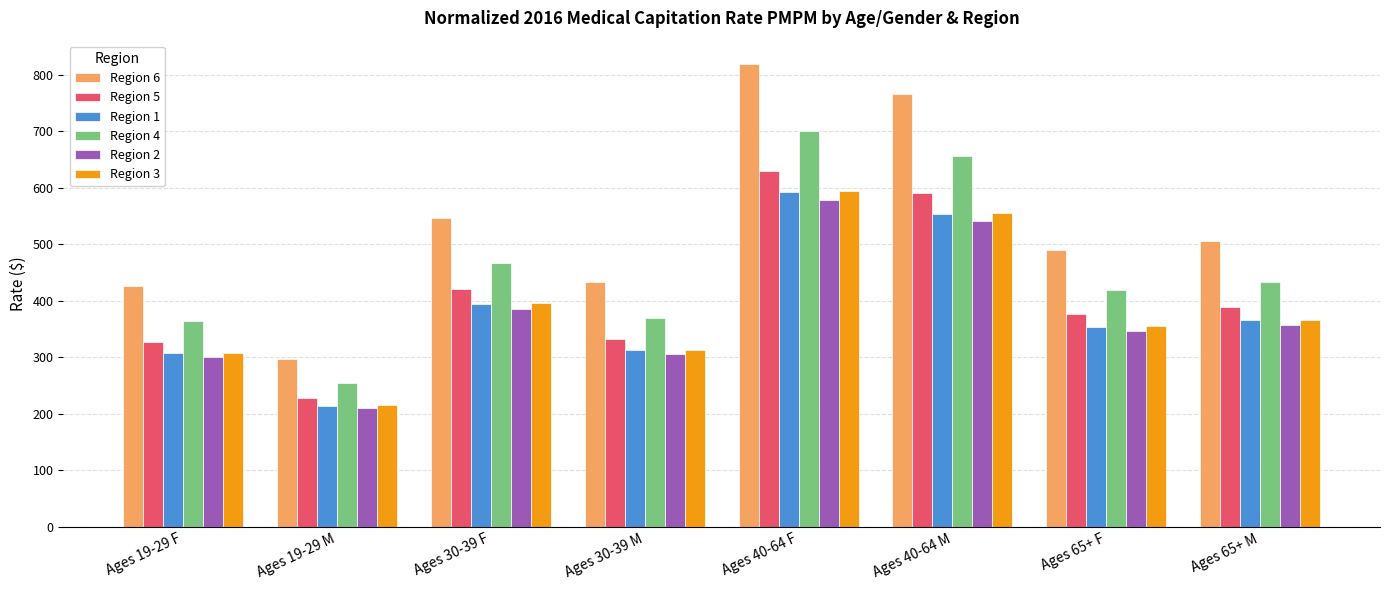

At how many categories does at least one series exceed 405?

7